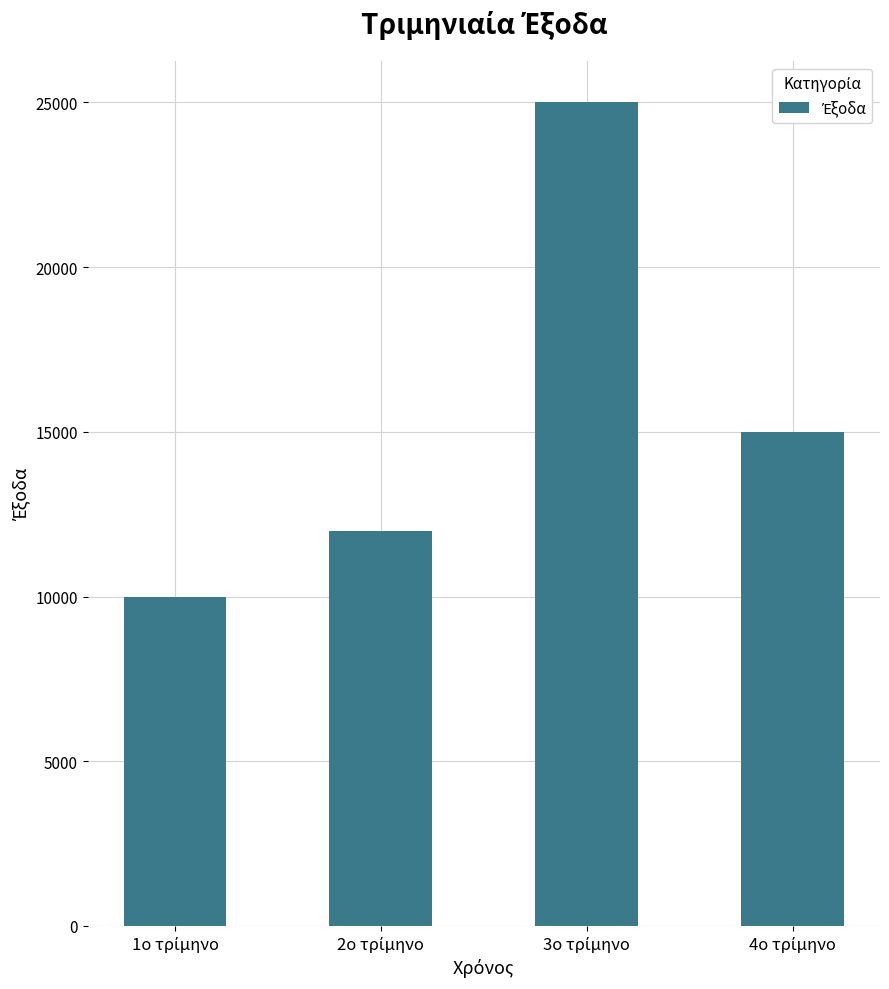

What is the minimum value shown in the chart?

10000